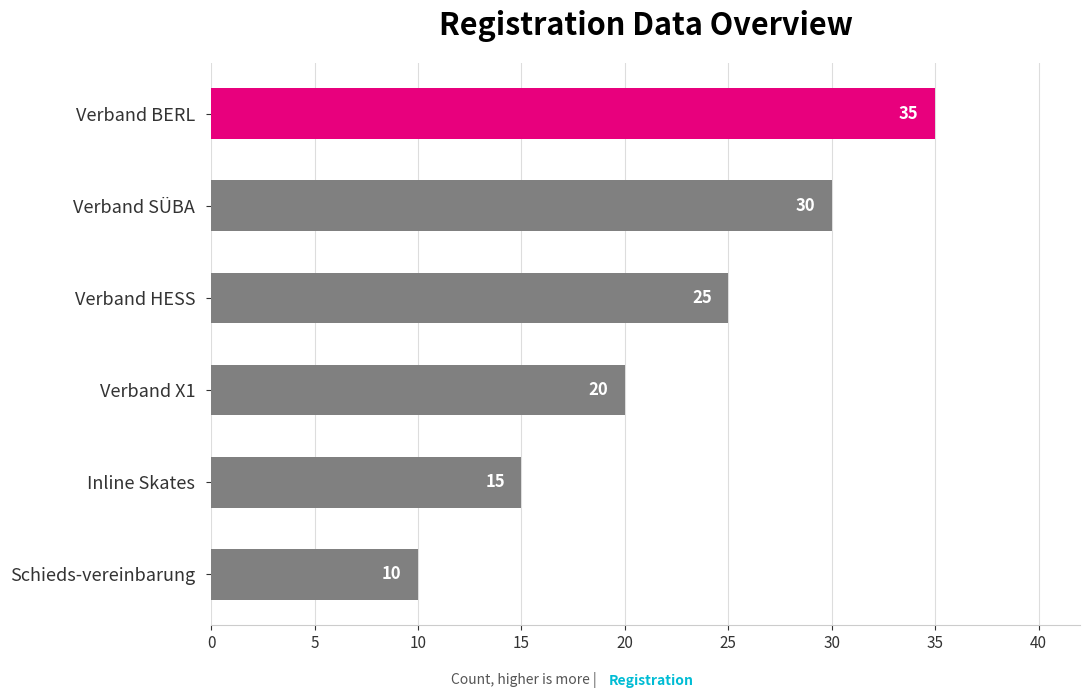

Reading bottom to top, extract all data points from this chart.

10	15	20	25	30	35